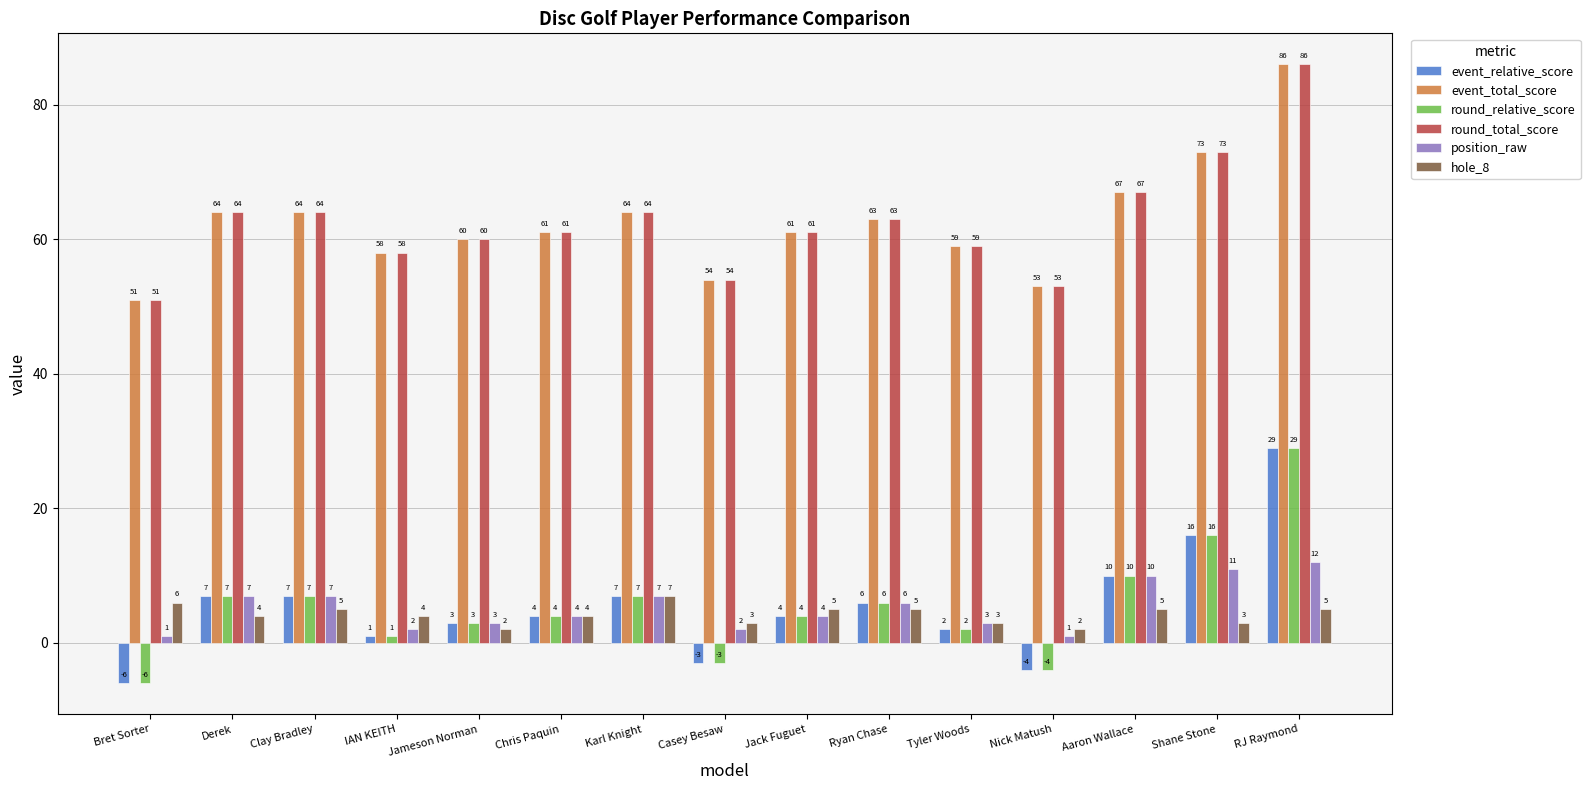

Reading right to left, what are all the values shown in this chart?

event_relative_score: 29	16	10	-4	2	6	4	-3	7	4	3	1	7	7	-6
event_total_score: 86	73	67	53	59	63	61	54	64	61	60	58	64	64	51
round_relative_score: 29	16	10	-4	2	6	4	-3	7	4	3	1	7	7	-6
round_total_score: 86	73	67	53	59	63	61	54	64	61	60	58	64	64	51
position_raw: 12	11	10	1	3	6	4	2	7	4	3	2	7	7	1
hole_8: 5	3	5	2	3	5	5	3	7	4	2	4	5	4	6